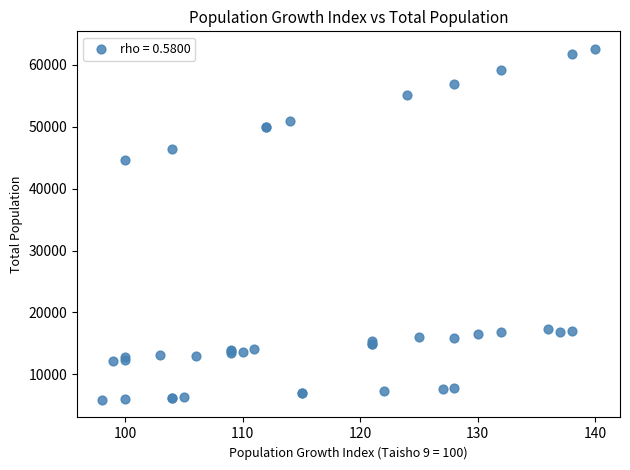

What Y value in the scatter plot is closest to 34220?

44583